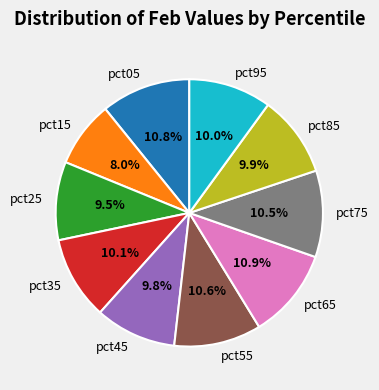

Is there a majority slice in this chart?

No